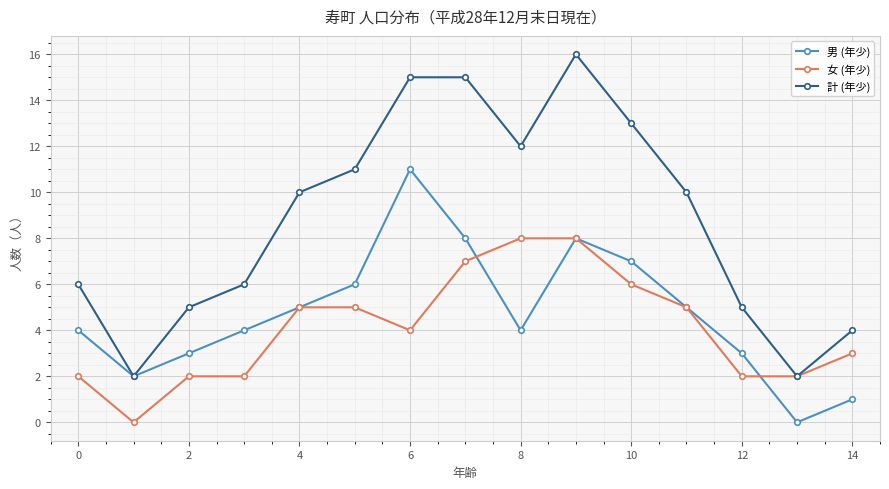

List the series in order of their peak value, lowest first.

女 (年少), 男 (年少), 計 (年少)